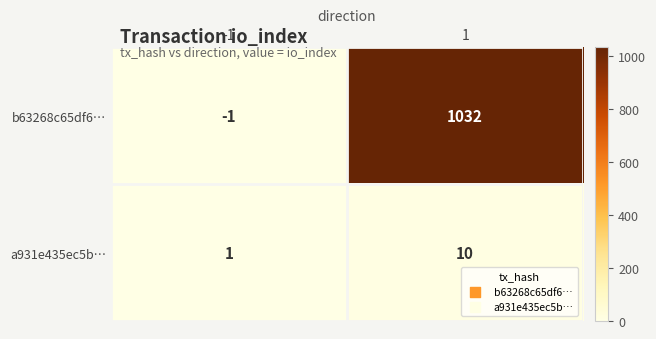

What is the average value of the b63268c65df6… series?

516